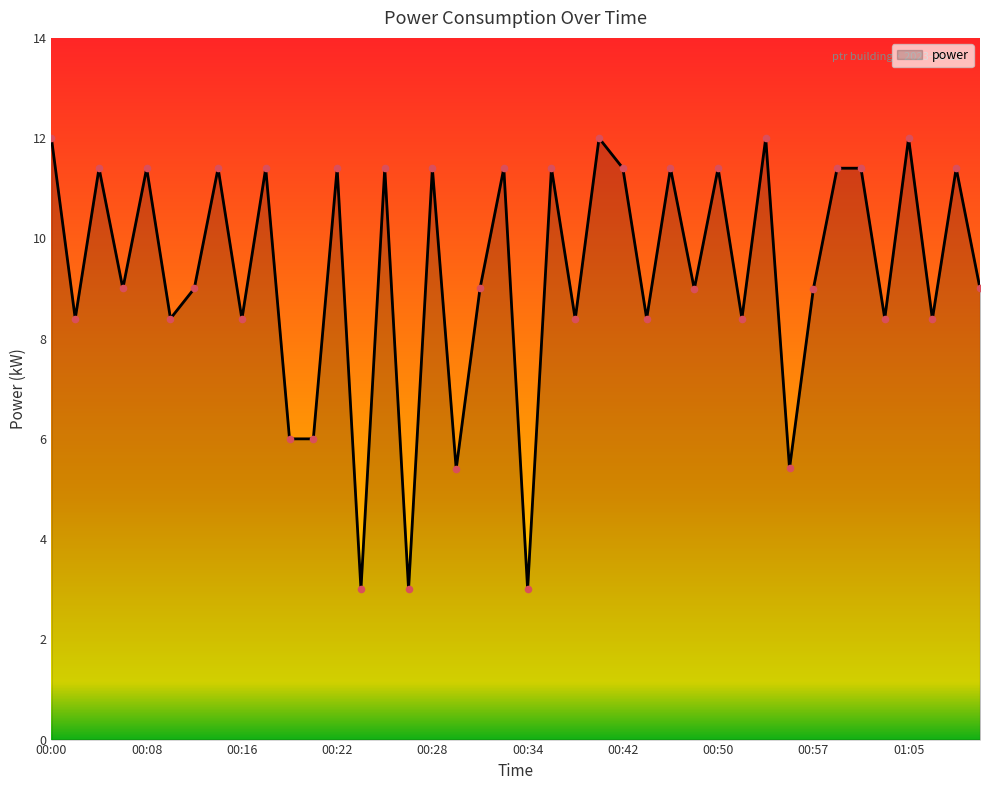

What is the smallest value displayed?

3.0